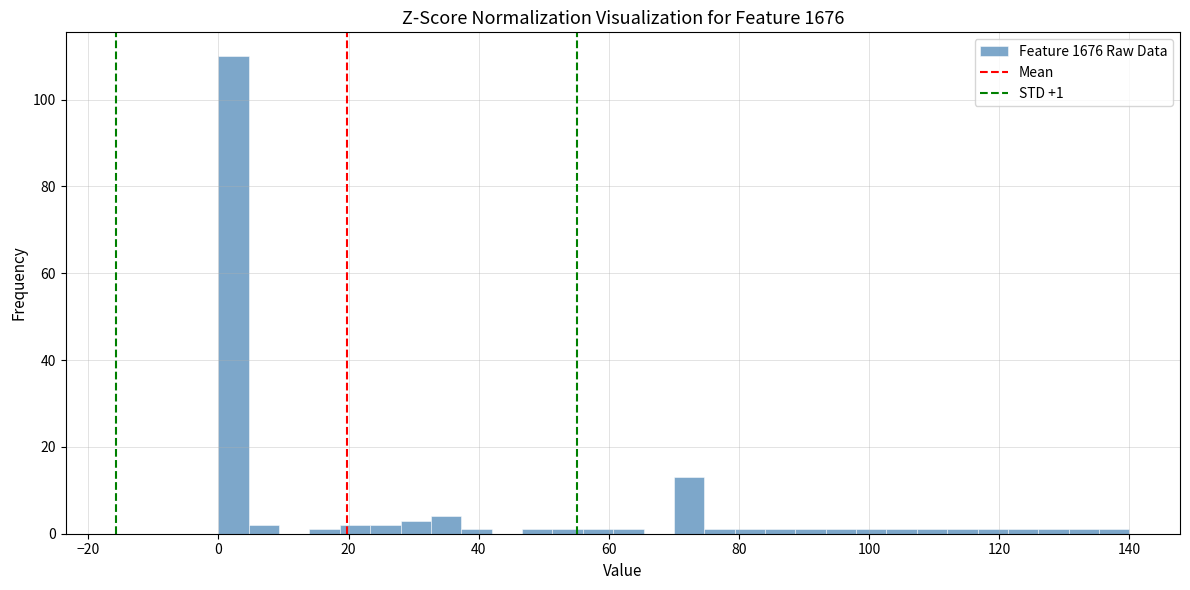

Around what value on the x-axis is the tallest bar? Give the approximate position of its centre, as read against the axis.

2